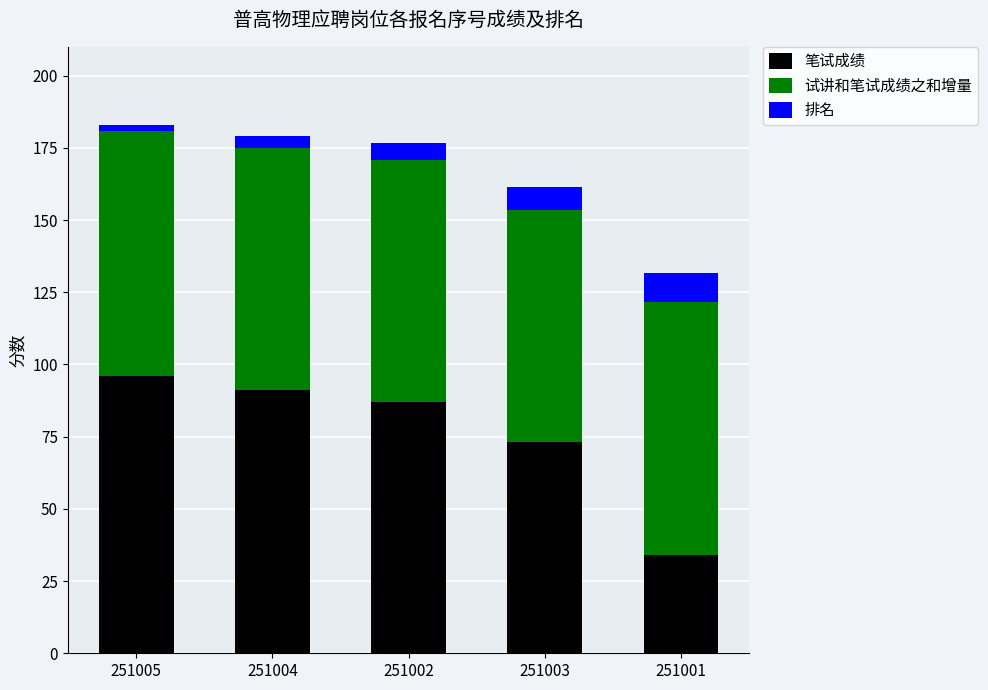

At which label does 笔试成绩 reach its minimum?

251001